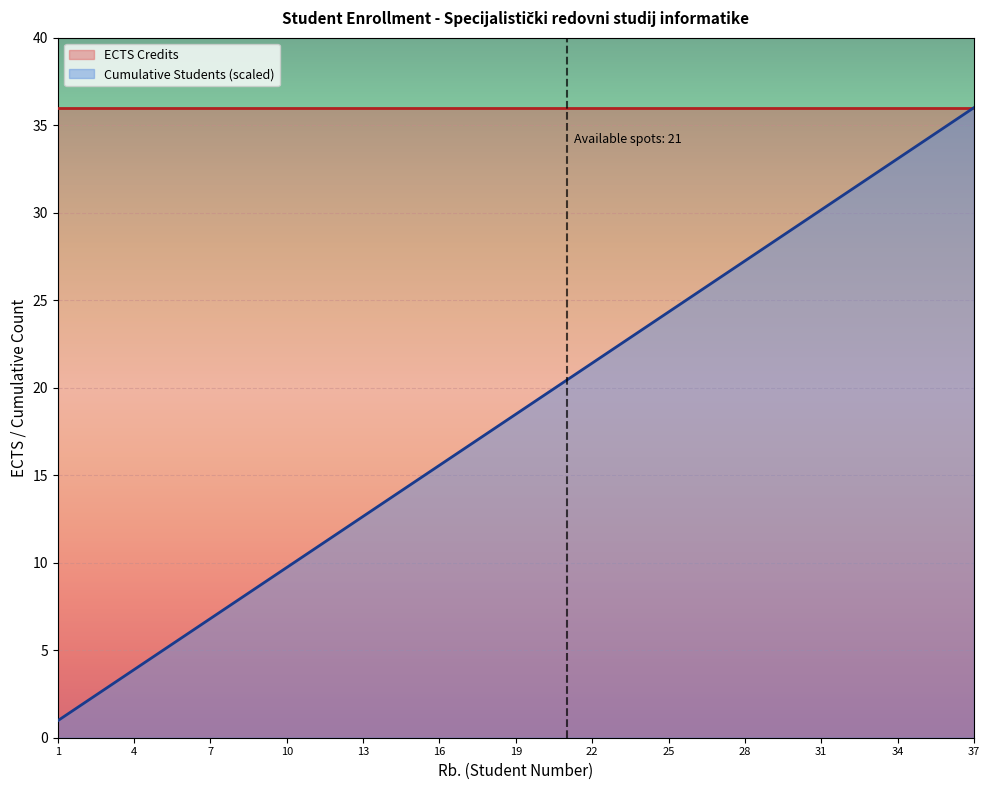

What is the change in value from 14 to 30?

+15.6